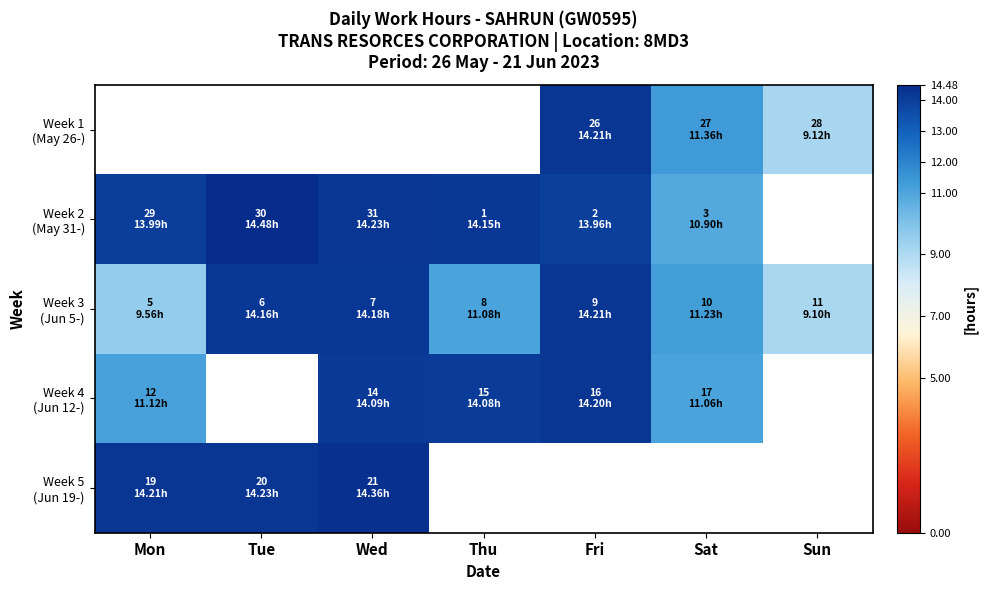

Which series has the largest range (max minus min)?

Week 3 (Jun 5-)